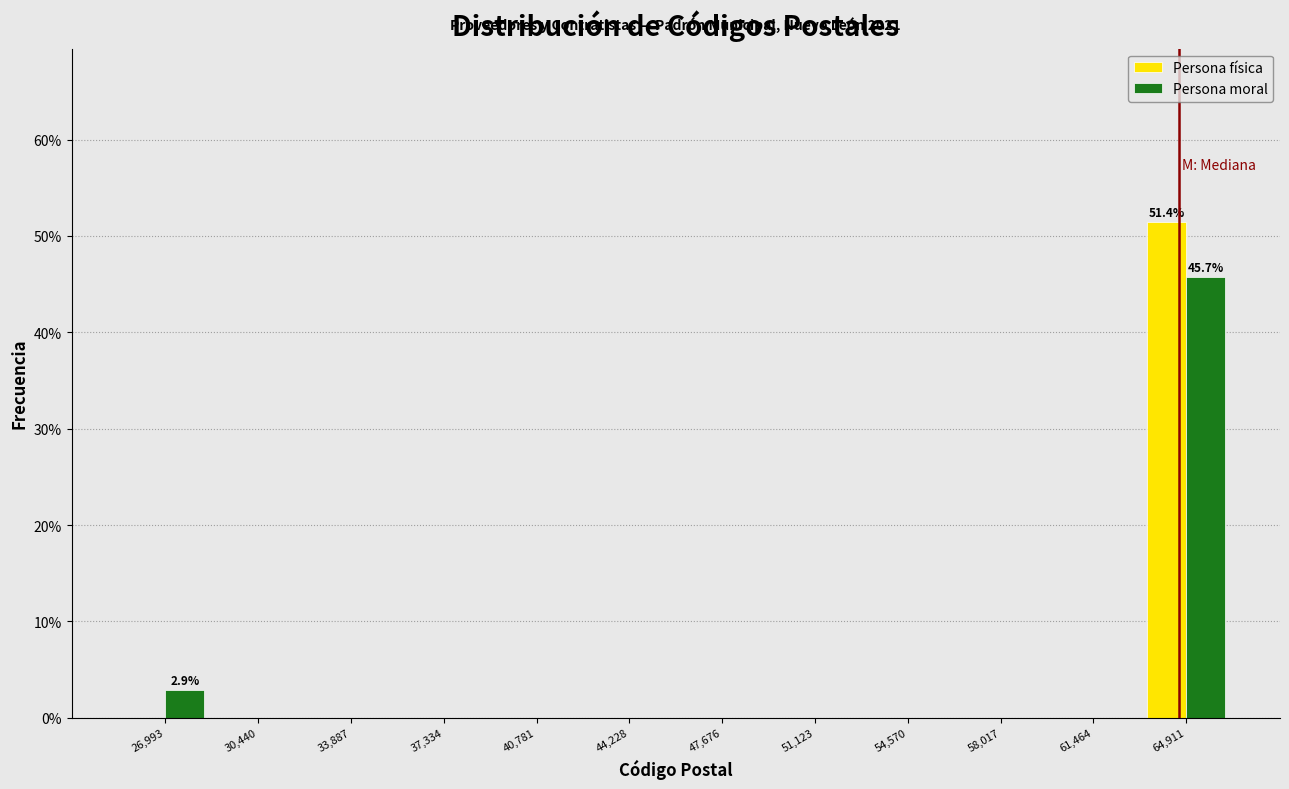

In the Persona moral series, which range on the x-axis has the tallest bar?

63000 to 66500